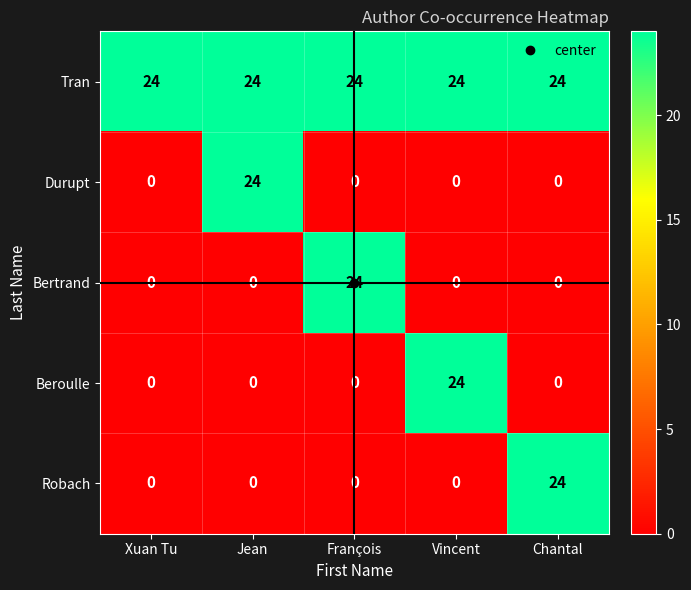

True or false: Robach has a value of -16 at Jean.

False